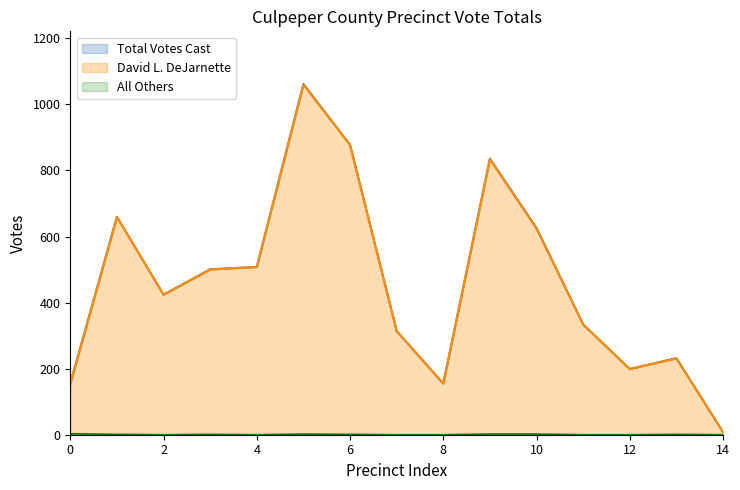

How many data points in All Others are less than 1?

7